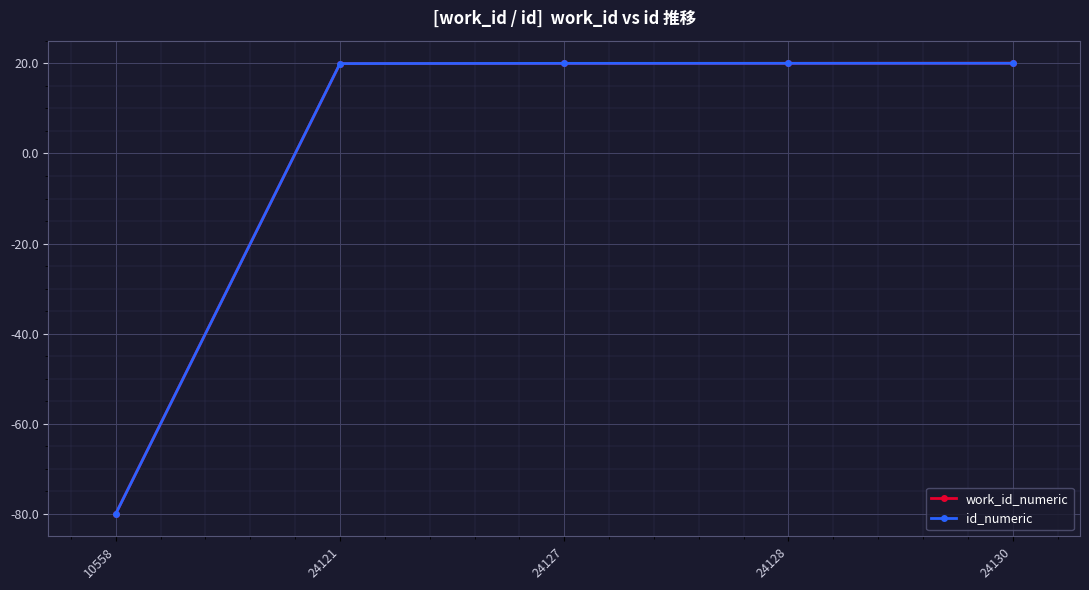

The work_id_numeric series shows 19.9 at 24121. True or false?

True